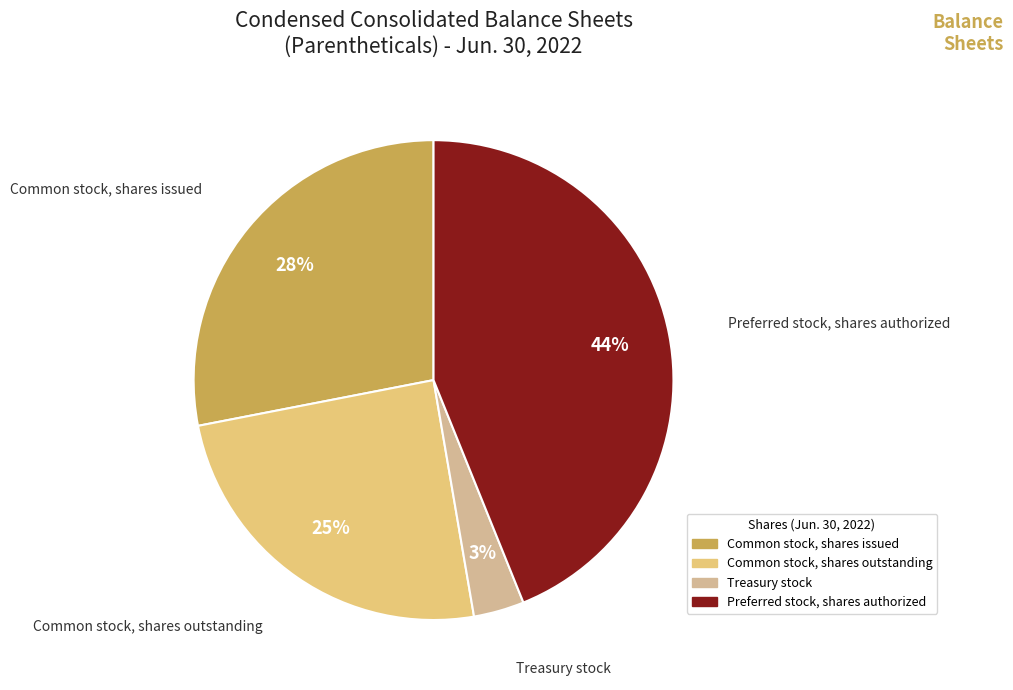

Is it true that Treasury stock is 13% of the pie?

False